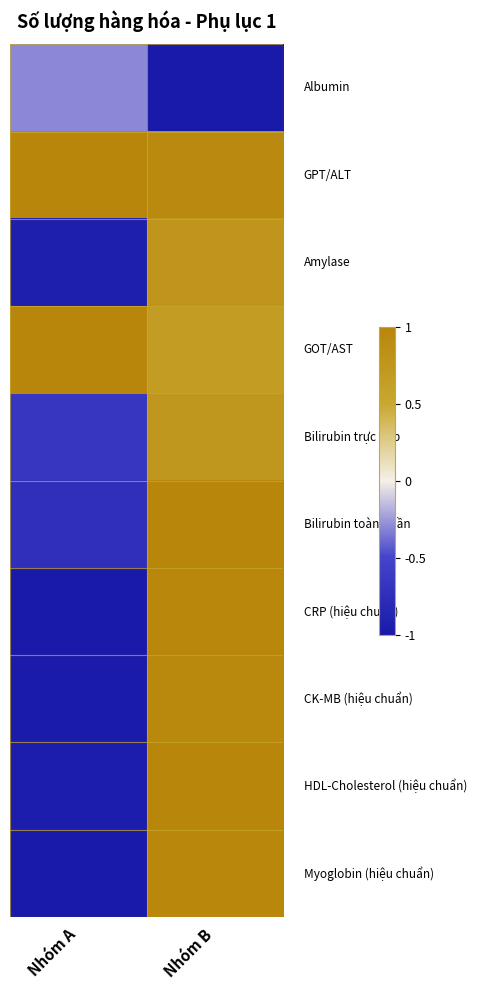

Between Nhóm B and Nhóm A, which is larger?

Nhóm A